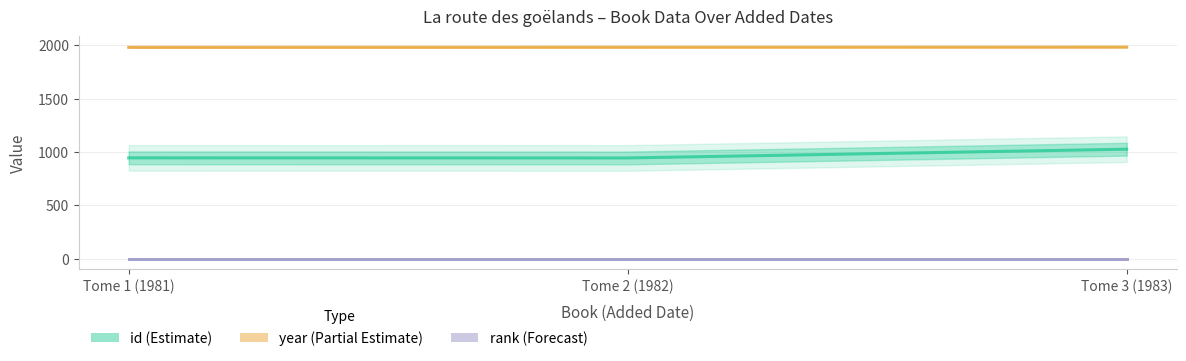

What is the average value of the rank (Forecast) series?

1